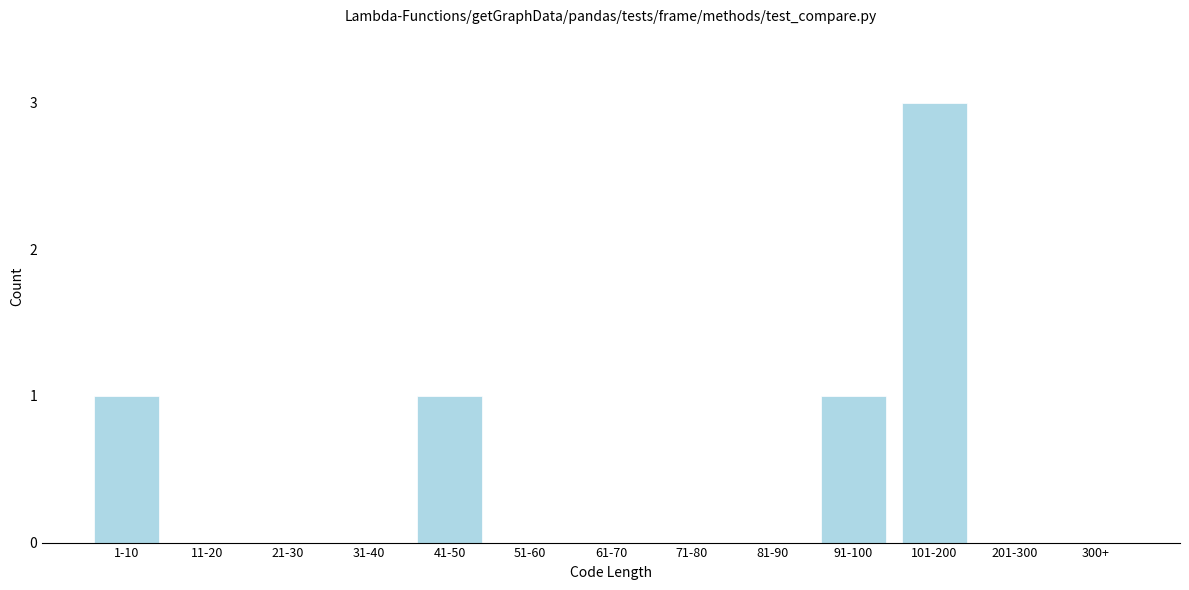

Reading left to right, transcribe all the data shown in this chart.

1-10=1	11-20=0	21-30=0	31-40=0	41-50=1	51-60=0	61-70=0	71-80=0	81-90=0	91-100=1	101-200=3	201-300=0	300+=0